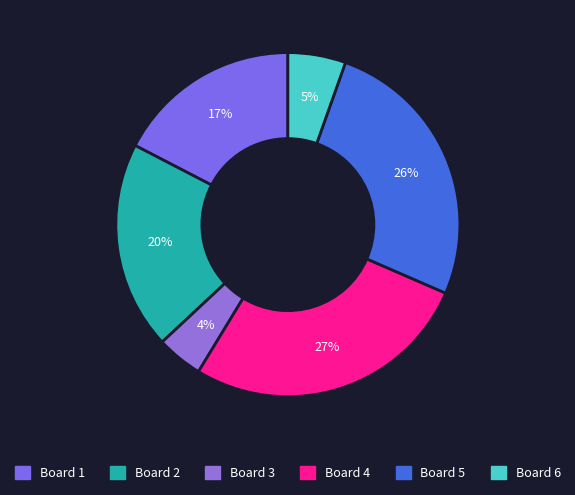

What percentage is the Board 4 slice, to the nearest percent?

27%